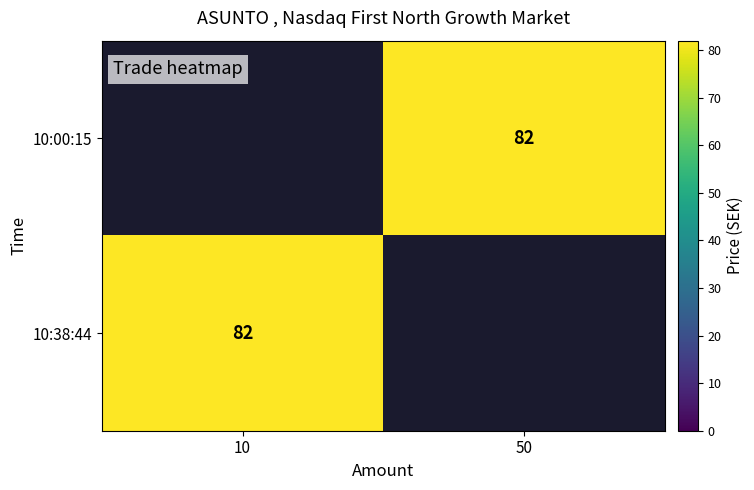

At 50, list the series in order from largest to smallest.

10:00:15, 10:38:44